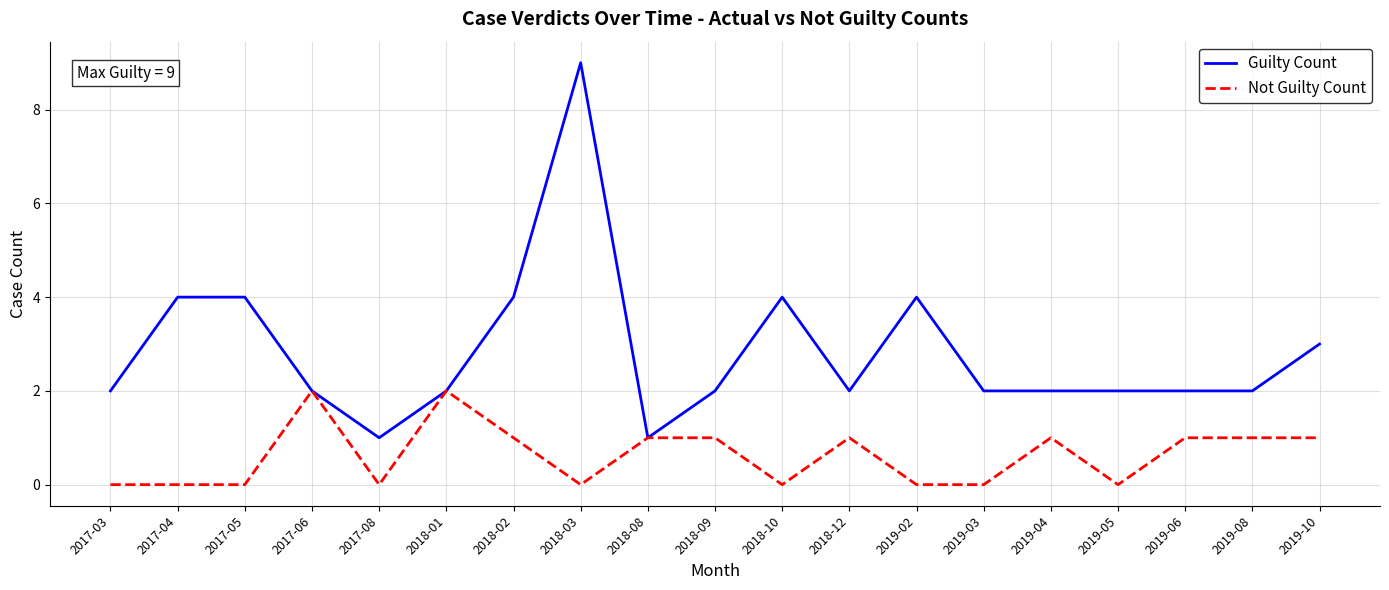

What is the maximum value shown in the chart?

9